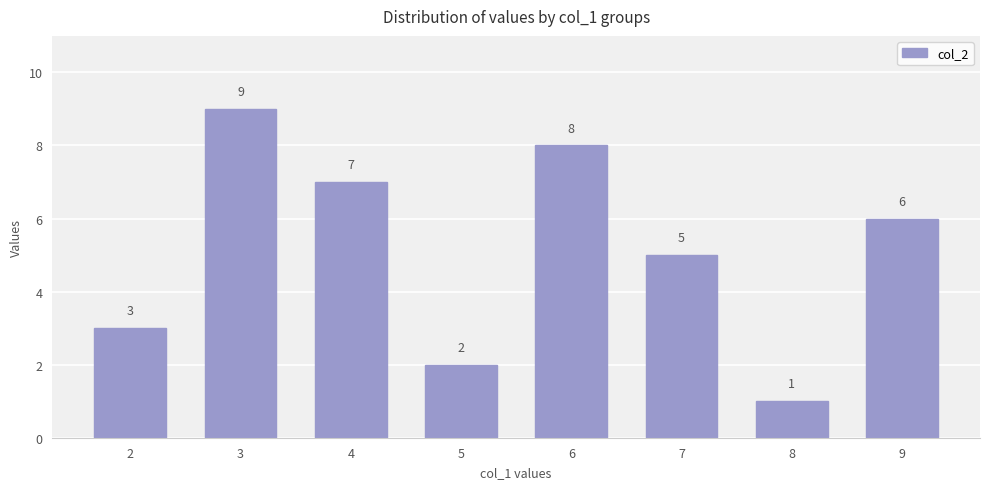

Reading right to left, transcribe all the data shown in this chart.

6	1	5	8	2	7	9	3